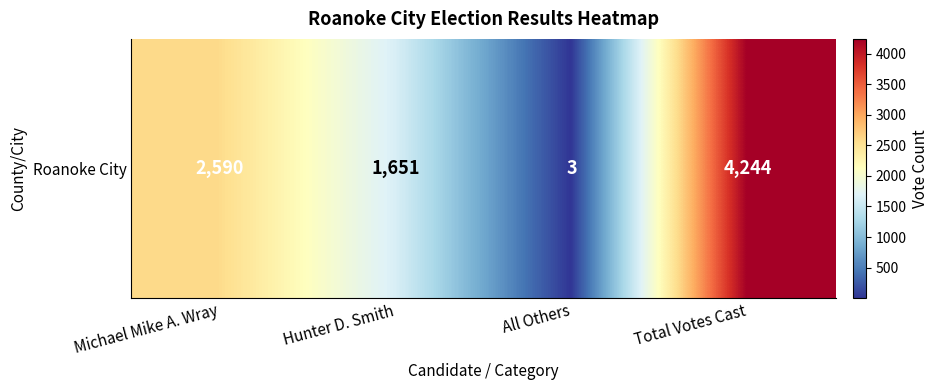

How many distinct data groups are displayed?

1